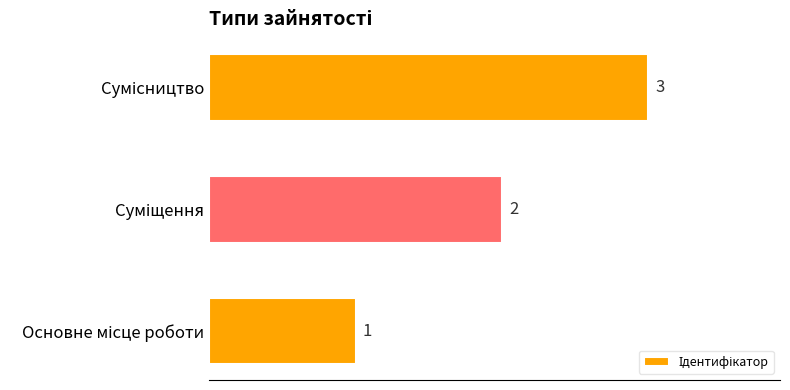

How many bars are there in total?

3